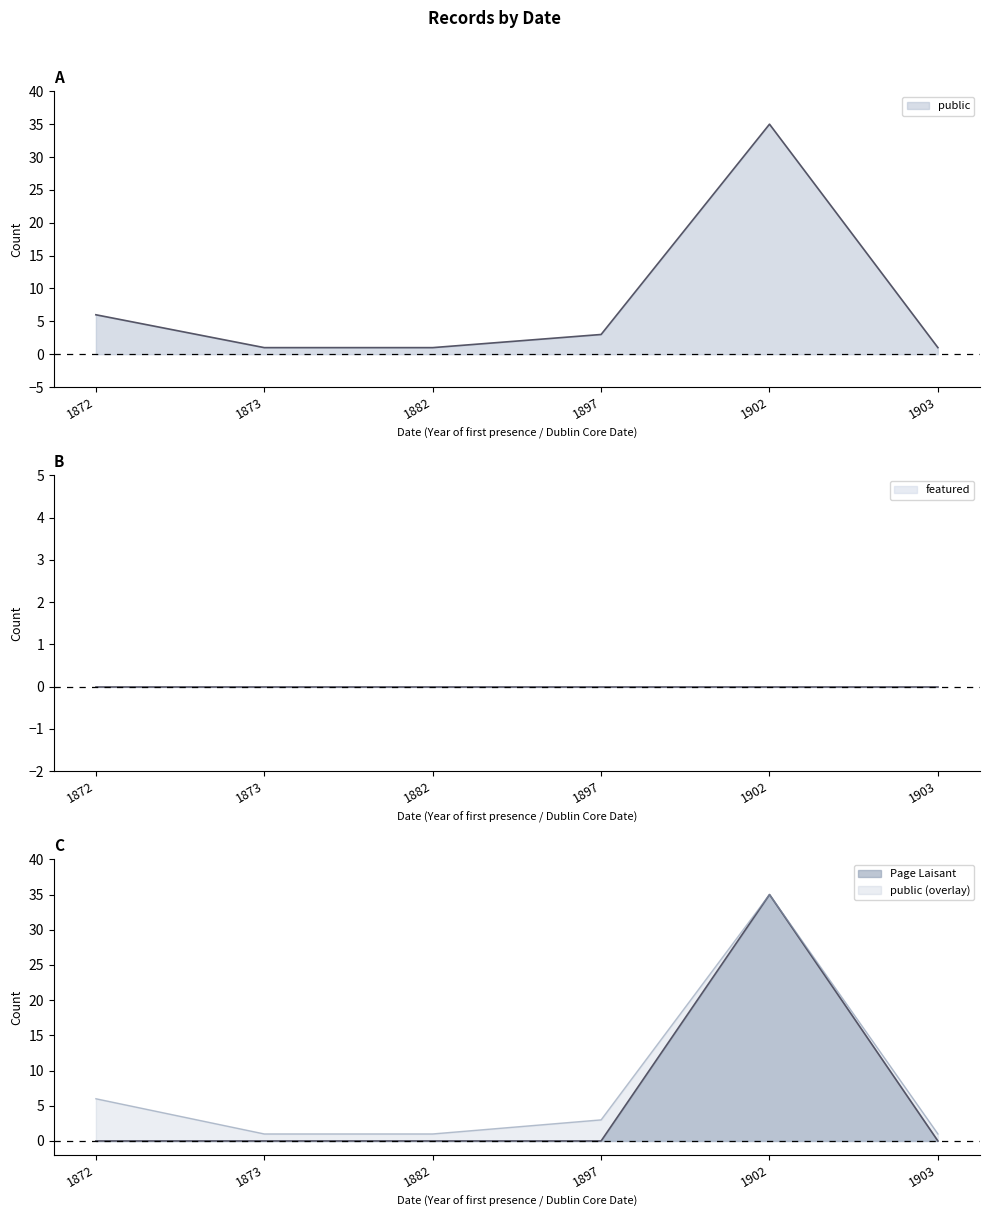

How many interior local peaks does the Page Laisant series have?

1